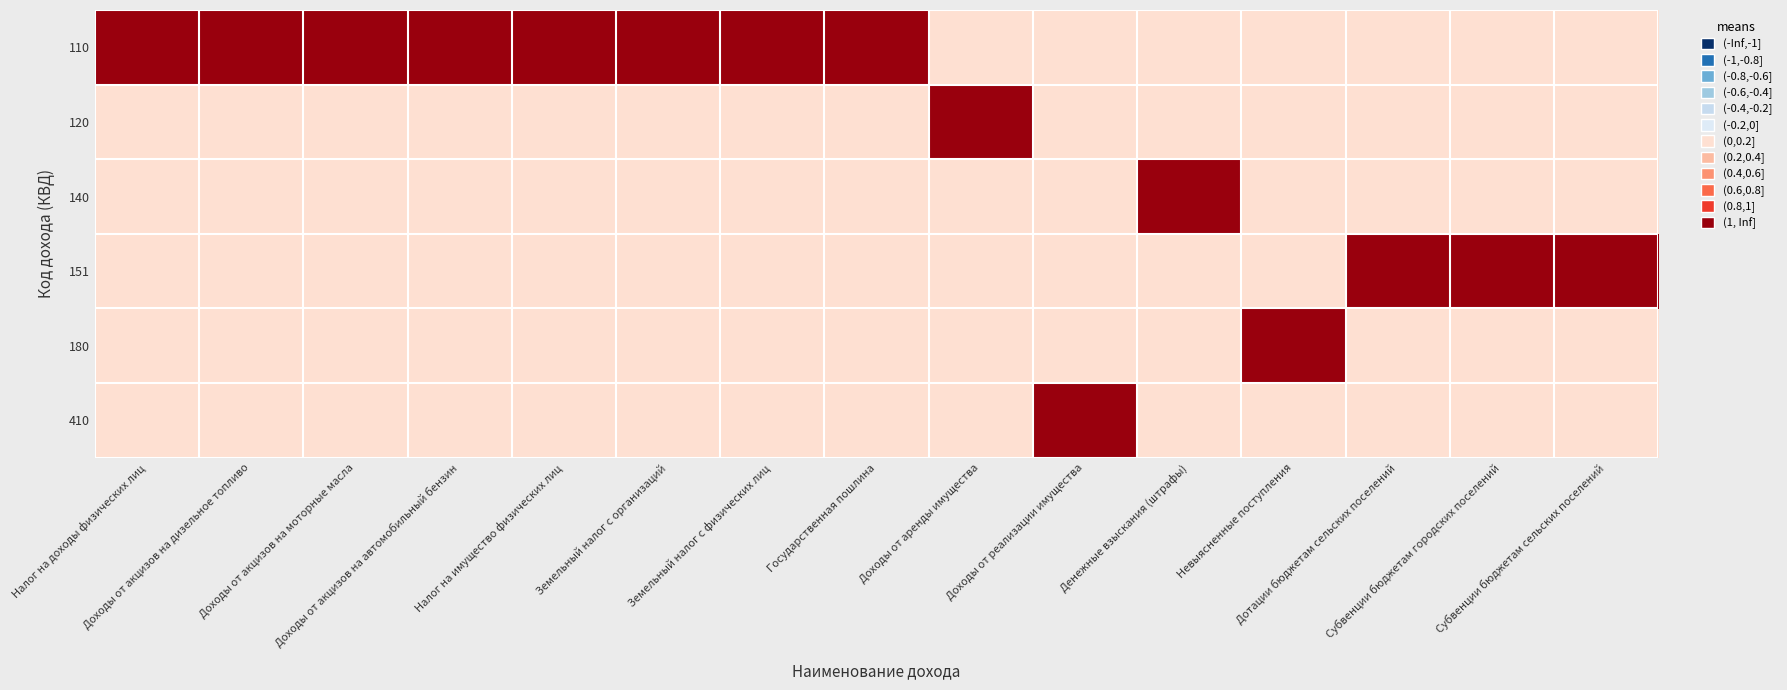

Reading left to right, list all the values displayed in this chart.

110: Налог на доходы физических лиц=1	Доходы от акцизов на дизельное топливо=1	Доходы от акцизов на моторные масла=1	Доходы от акцизов на автомобильный бензин=1	Налог на имущество физических лиц=1	Земельный налог с организаций=1	Земельный налог с физических лиц=1	Государственная пошлина=1	Доходы от аренды имущества=0	Доходы от реализации имущества=0	Денежные взыскания (штрафы)=0	Невыясненные поступления=0	Дотации бюджетам сельских поселений=0	Субвенции бюджетам городских поселений=0	Субвенции бюджетам сельских поселений=0
120: Налог на доходы физических лиц=0	Доходы от акцизов на дизельное топливо=0	Доходы от акцизов на моторные масла=0	Доходы от акцизов на автомобильный бензин=0	Налог на имущество физических лиц=0	Земельный налог с организаций=0	Земельный налог с физических лиц=0	Государственная пошлина=0	Доходы от аренды имущества=1	Доходы от реализации имущества=0	Денежные взыскания (штрафы)=0	Невыясненные поступления=0	Дотации бюджетам сельских поселений=0	Субвенции бюджетам городских поселений=0	Субвенции бюджетам сельских поселений=0
140: Налог на доходы физических лиц=0	Доходы от акцизов на дизельное топливо=0	Доходы от акцизов на моторные масла=0	Доходы от акцизов на автомобильный бензин=0	Налог на имущество физических лиц=0	Земельный налог с организаций=0	Земельный налог с физических лиц=0	Государственная пошлина=0	Доходы от аренды имущества=0	Доходы от реализации имущества=0	Денежные взыскания (штрафы)=1	Невыясненные поступления=0	Дотации бюджетам сельских поселений=0	Субвенции бюджетам городских поселений=0	Субвенции бюджетам сельских поселений=0
151: Налог на доходы физических лиц=0	Доходы от акцизов на дизельное топливо=0	Доходы от акцизов на моторные масла=0	Доходы от акцизов на автомобильный бензин=0	Налог на имущество физических лиц=0	Земельный налог с организаций=0	Земельный налог с физических лиц=0	Государственная пошлина=0	Доходы от аренды имущества=0	Доходы от реализации имущества=0	Денежные взыскания (штрафы)=0	Невыясненные поступления=0	Дотации бюджетам сельских поселений=1	Субвенции бюджетам городских поселений=1	Субвенции бюджетам сельских поселений=1
180: Налог на доходы физических лиц=0	Доходы от акцизов на дизельное топливо=0	Доходы от акцизов на моторные масла=0	Доходы от акцизов на автомобильный бензин=0	Налог на имущество физических лиц=0	Земельный налог с организаций=0	Земельный налог с физических лиц=0	Государственная пошлина=0	Доходы от аренды имущества=0	Доходы от реализации имущества=0	Денежные взыскания (штрафы)=0	Невыясненные поступления=1	Дотации бюджетам сельских поселений=0	Субвенции бюджетам городских поселений=0	Субвенции бюджетам сельских поселений=0
410: Налог на доходы физических лиц=0	Доходы от акцизов на дизельное топливо=0	Доходы от акцизов на моторные масла=0	Доходы от акцизов на автомобильный бензин=0	Налог на имущество физических лиц=0	Земельный налог с организаций=0	Земельный налог с физических лиц=0	Государственная пошлина=0	Доходы от аренды имущества=0	Доходы от реализации имущества=1	Денежные взыскания (штрафы)=0	Невыясненные поступления=0	Дотации бюджетам сельских поселений=0	Субвенции бюджетам городских поселений=0	Субвенции бюджетам сельских поселений=0